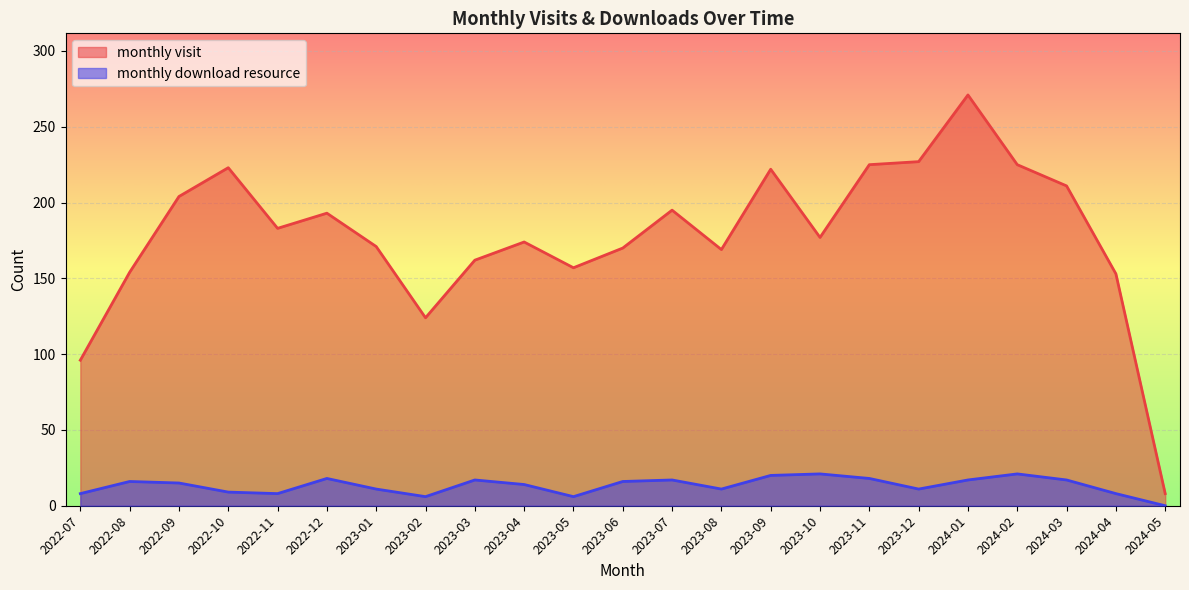

What is the maximum value for monthly visit?

271